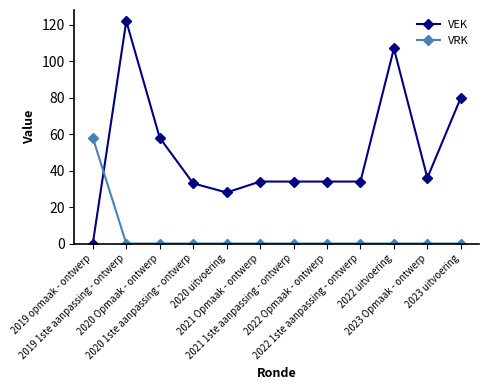

How many series are shown in this chart?

2